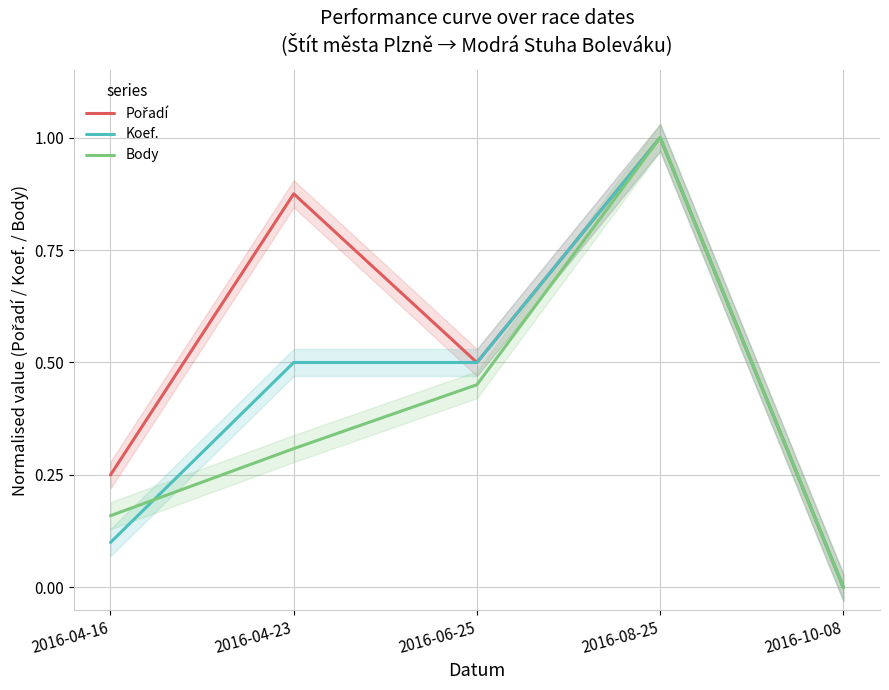

Which category has the highest value across all series?

2016-08-25